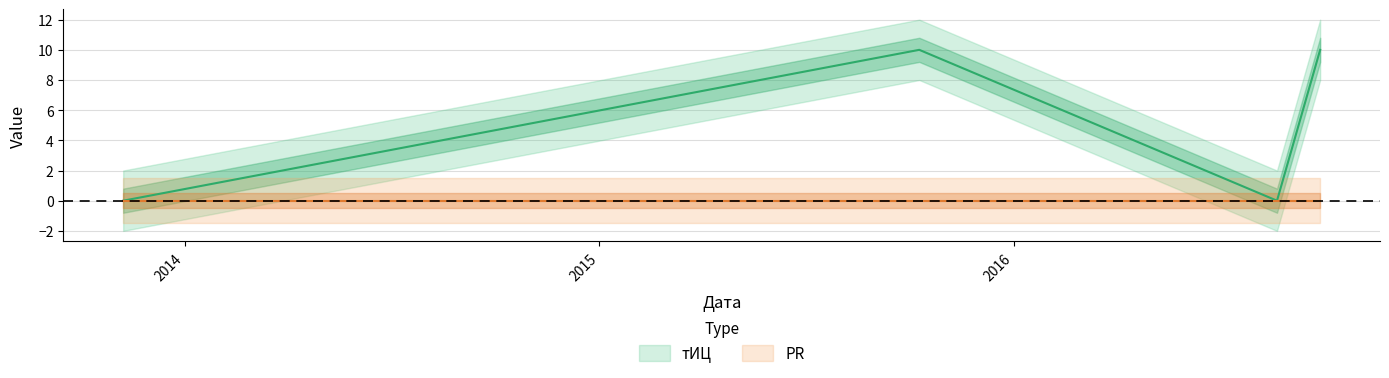

True or false: there are more than 2 points higher than both neighbors.

False